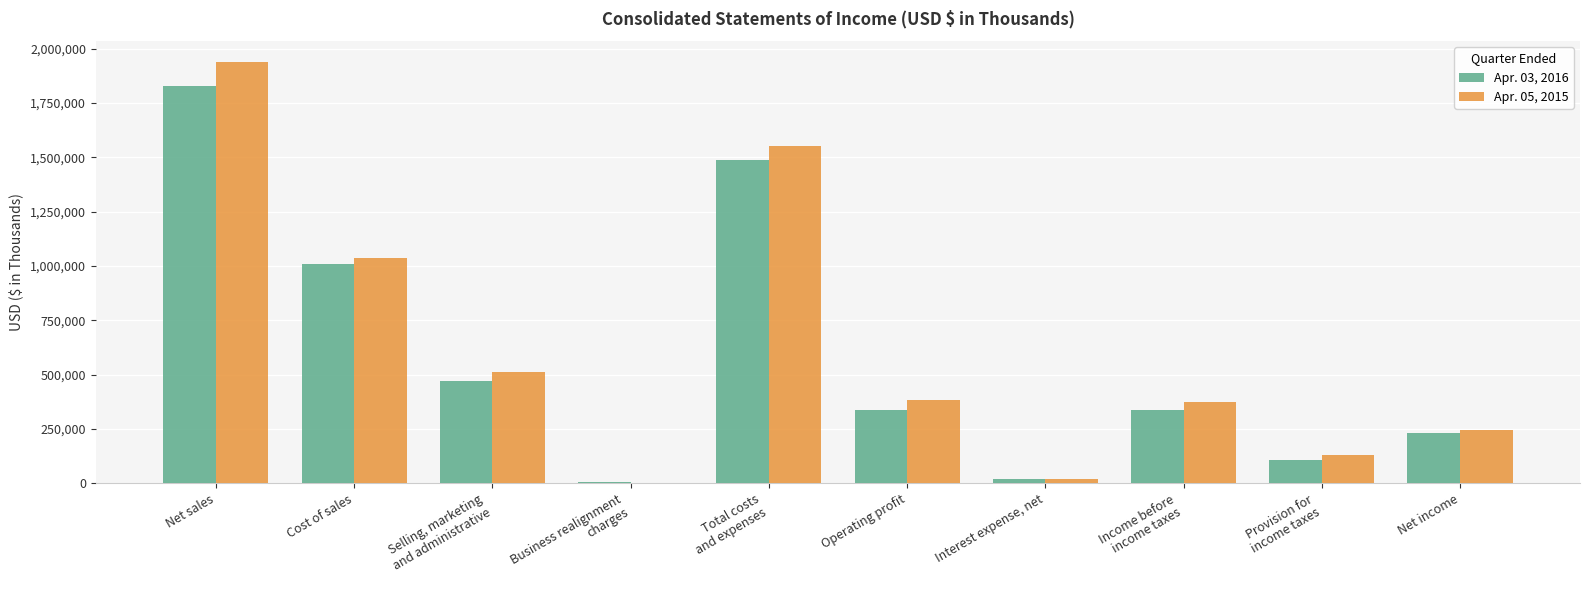

What is the total value across all series at Income before
income taxes?

714533